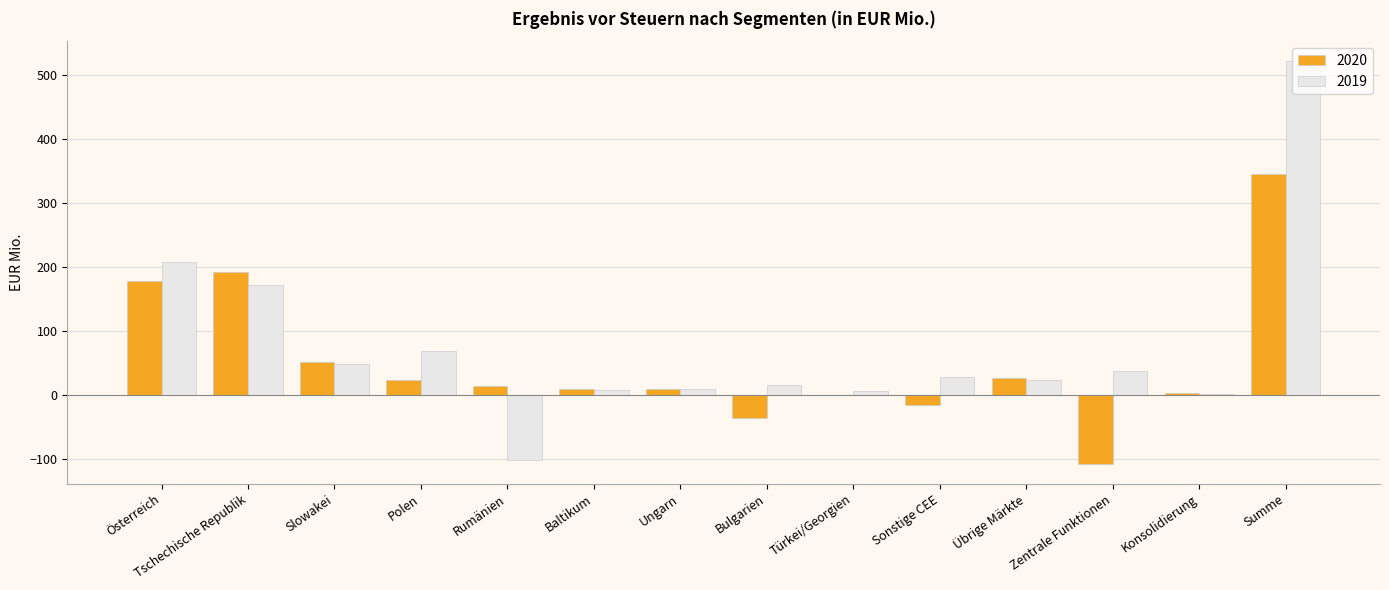

Which series changed the most between Österreich and Bulgarien?

2020